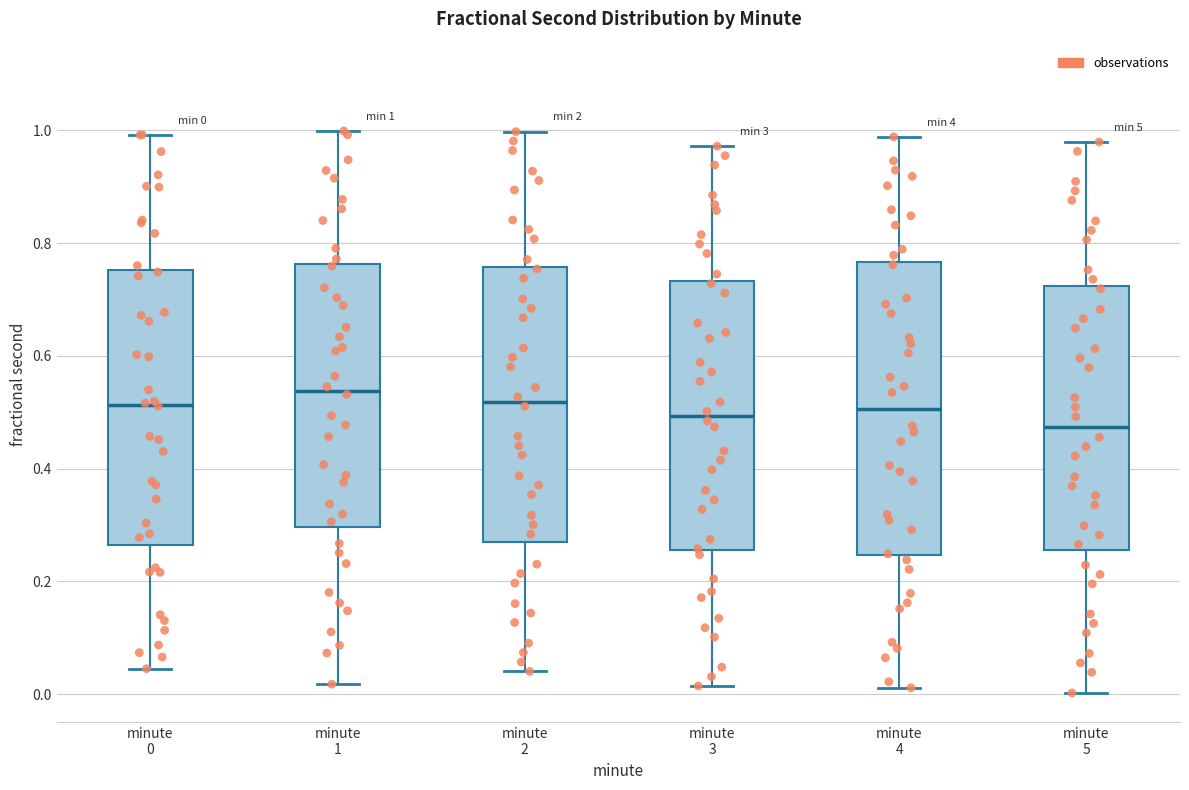

Comparing the boxes themselves (not the whiskers), which one is the tallest?

minute 4